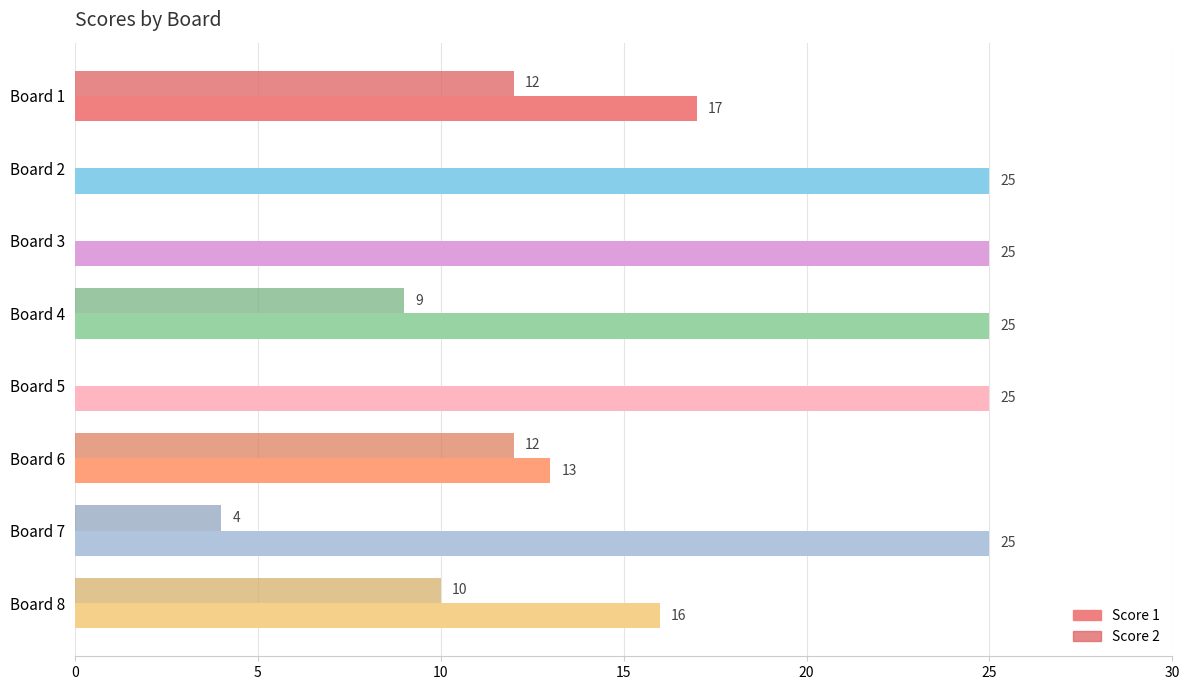

How many Score 2 values are between 0 and 12?

8